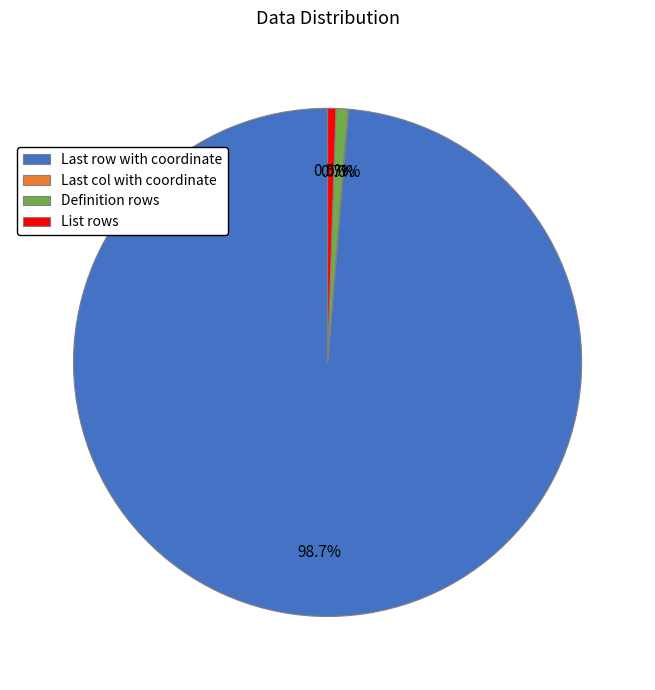

Which slice is the largest?

Last row with coordinate